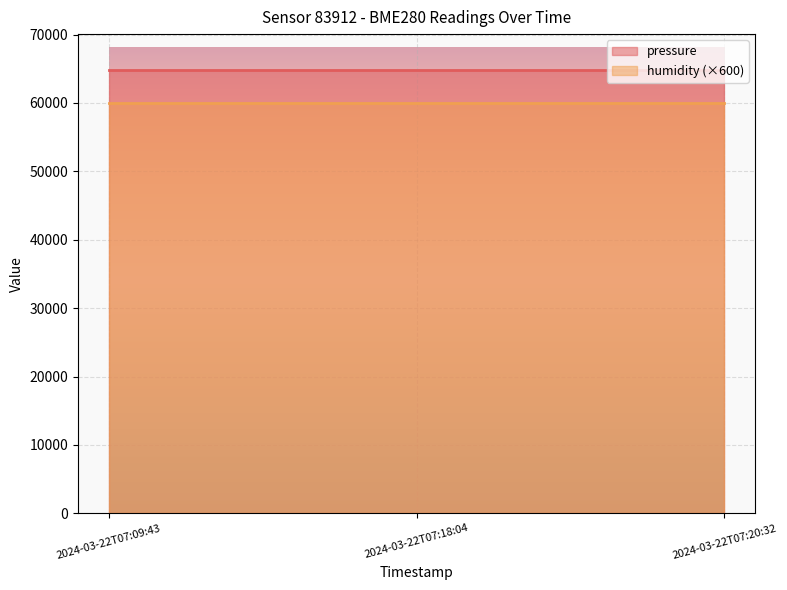

The pressure series shows 30943.3 at 2024-03-22T07:20:32. True or false?

False